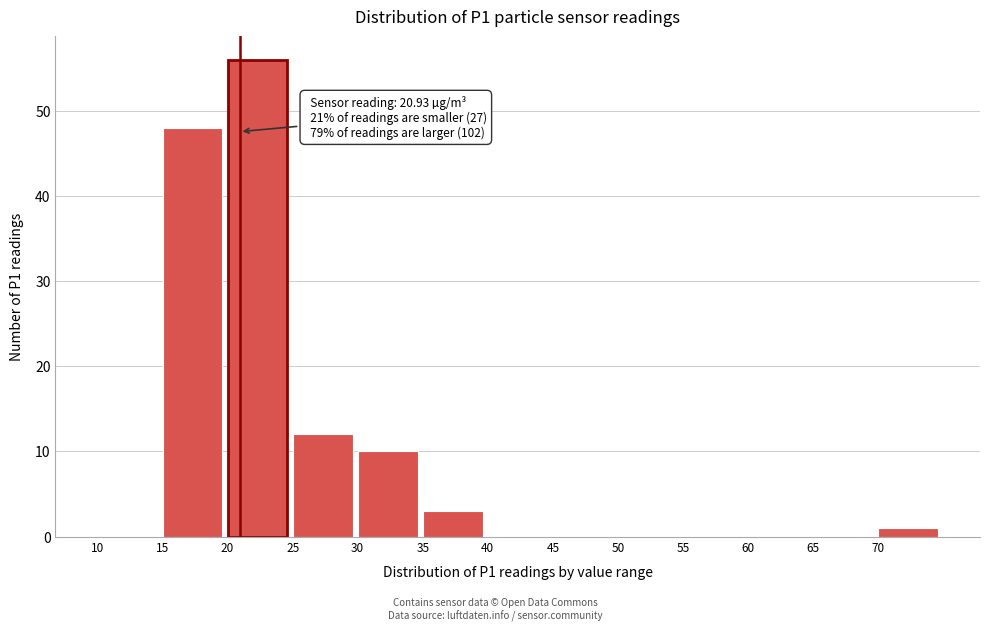

Which range on the x-axis has the tallest bar?

20 to 25